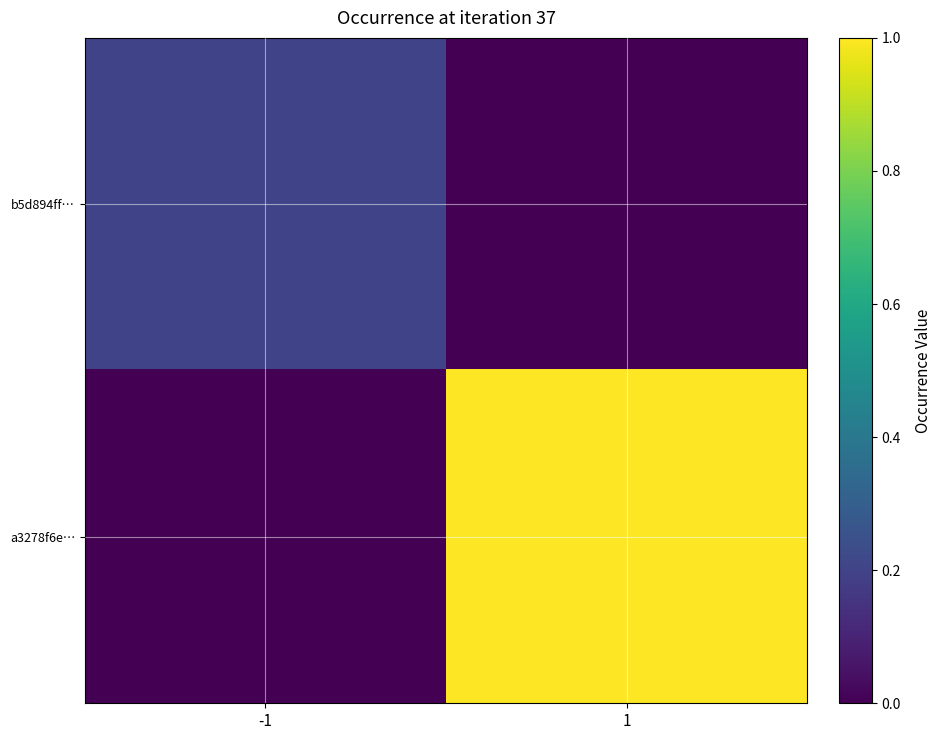

Reading left to right, extract all data points from this chart.

b5d894ff…: -1=0.2	1=0.0
a3278f6e…: -1=0.0	1=1.0